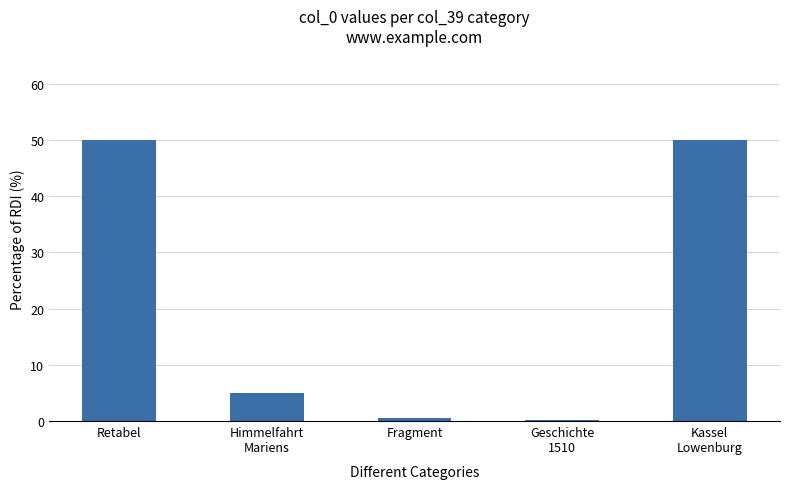

What is the sum of all values?

105.7